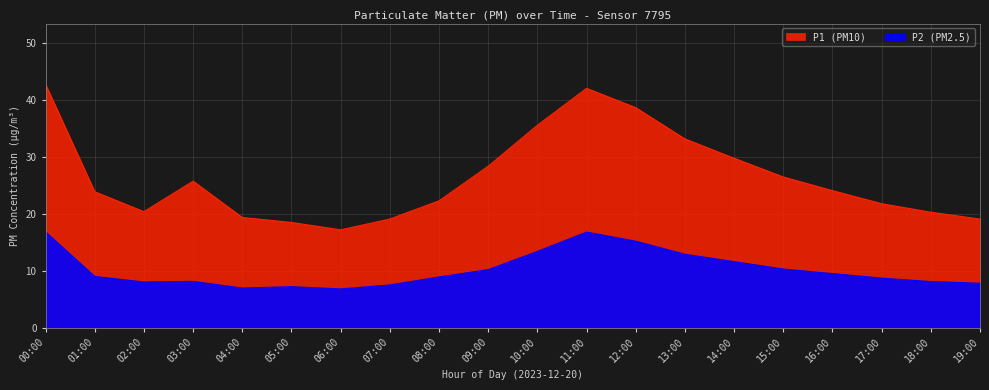

At which category is the sum across all series the highest?

00:00